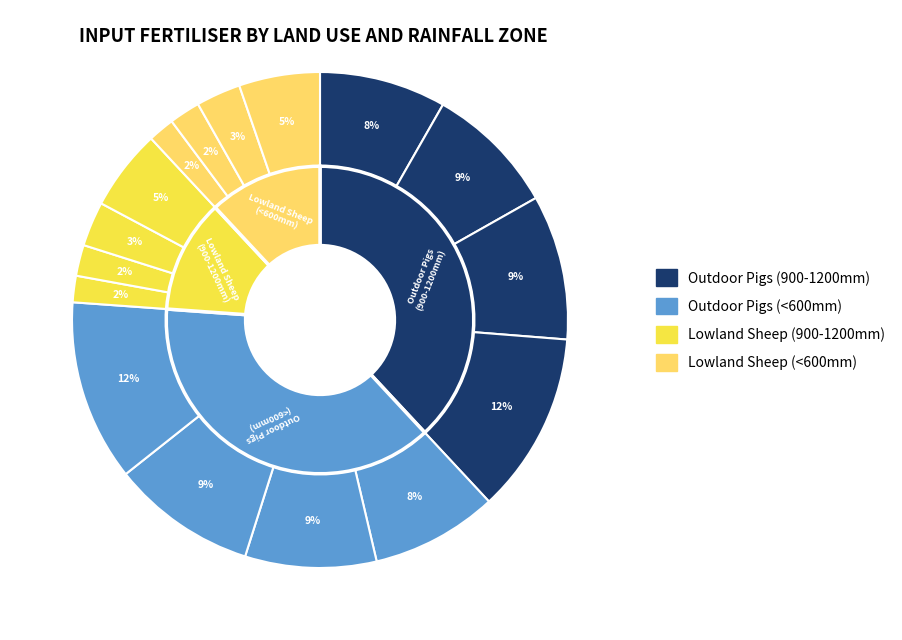

How many slices are in this pie chart?

4